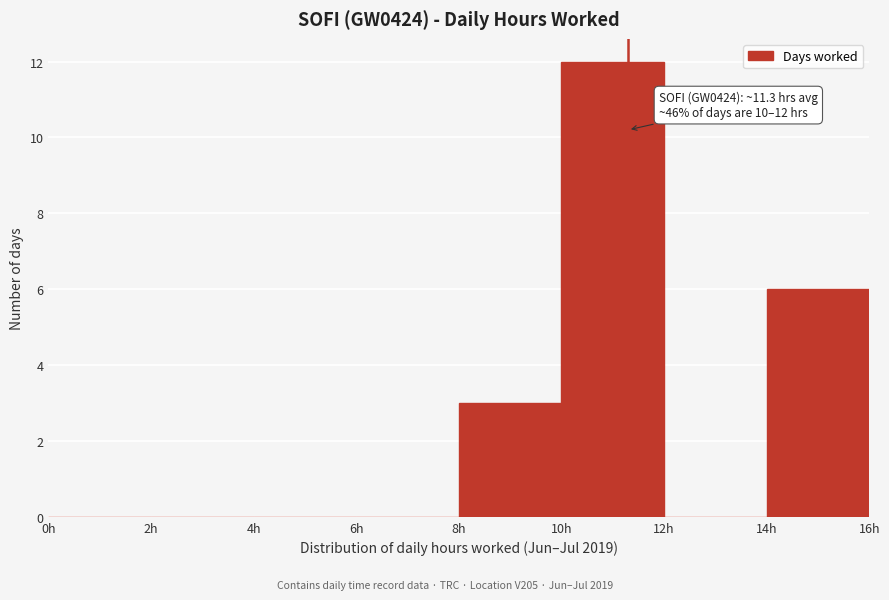

Which range on the x-axis has the tallest bar?

10 to 12